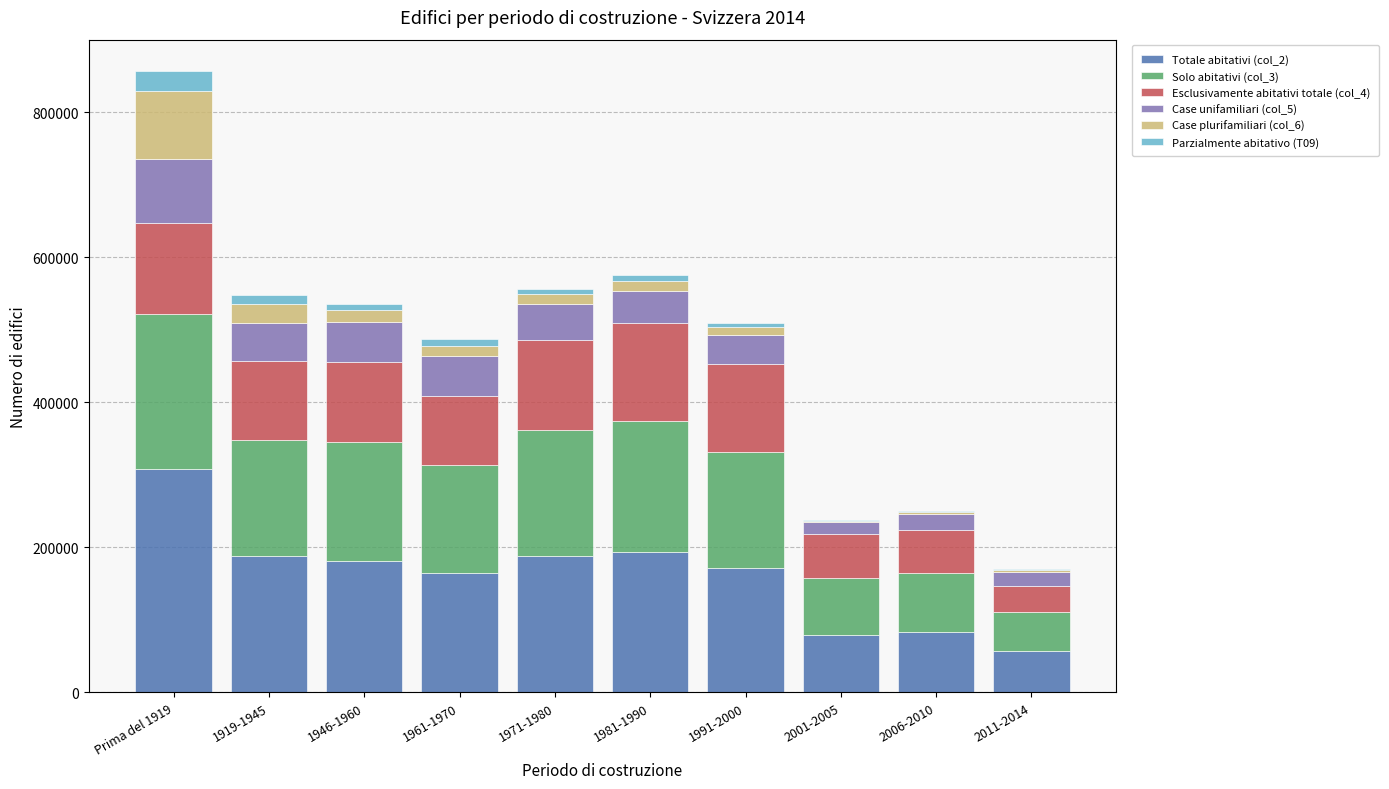

What is the total value across all series at 1961-1970?

486887